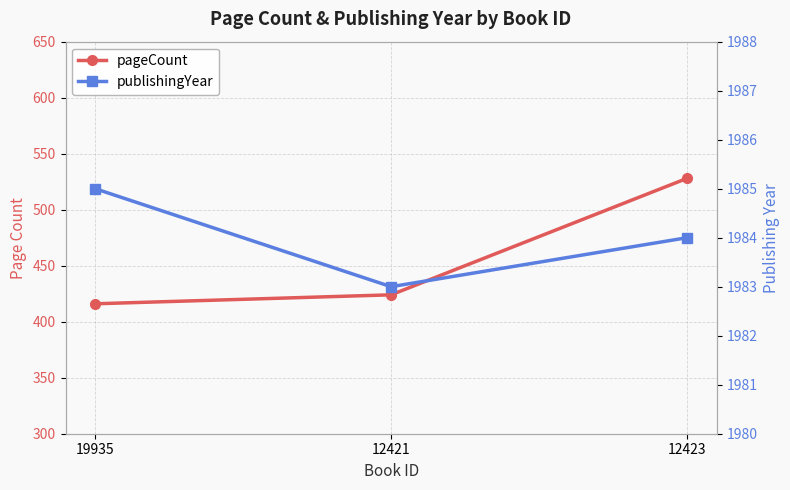

Between 12421 and 12423, which is larger?

12423